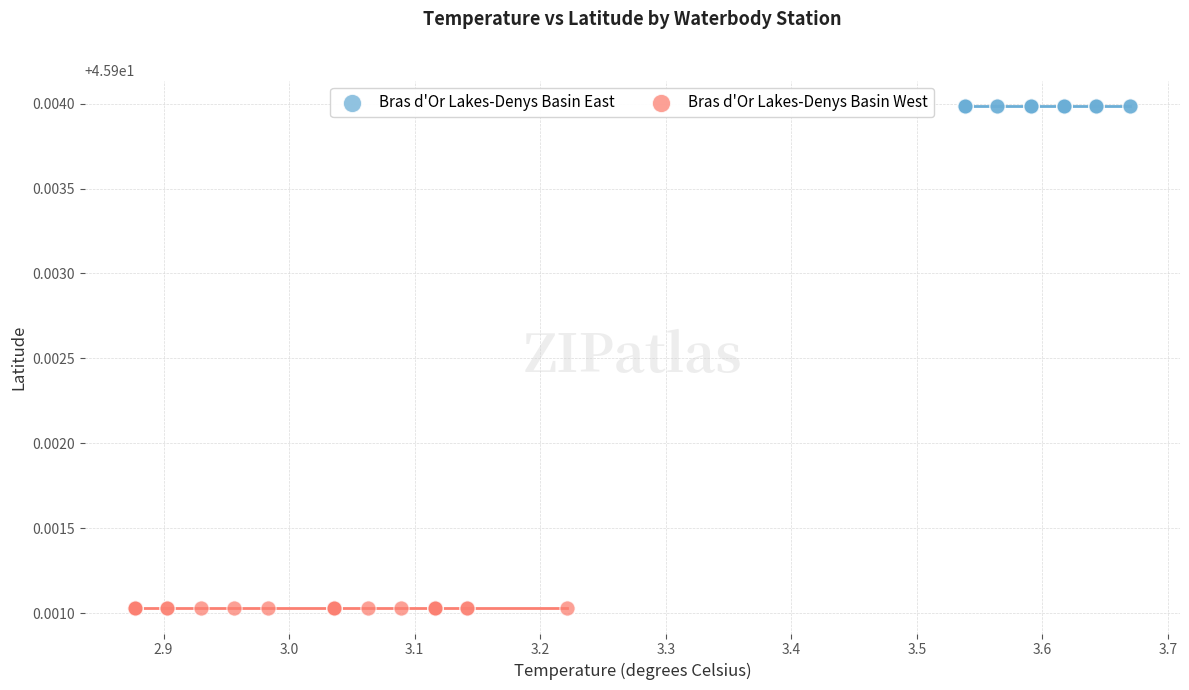

Which series contains the lowest Y value?

Bras d'Or Lakes-Denys Basin West